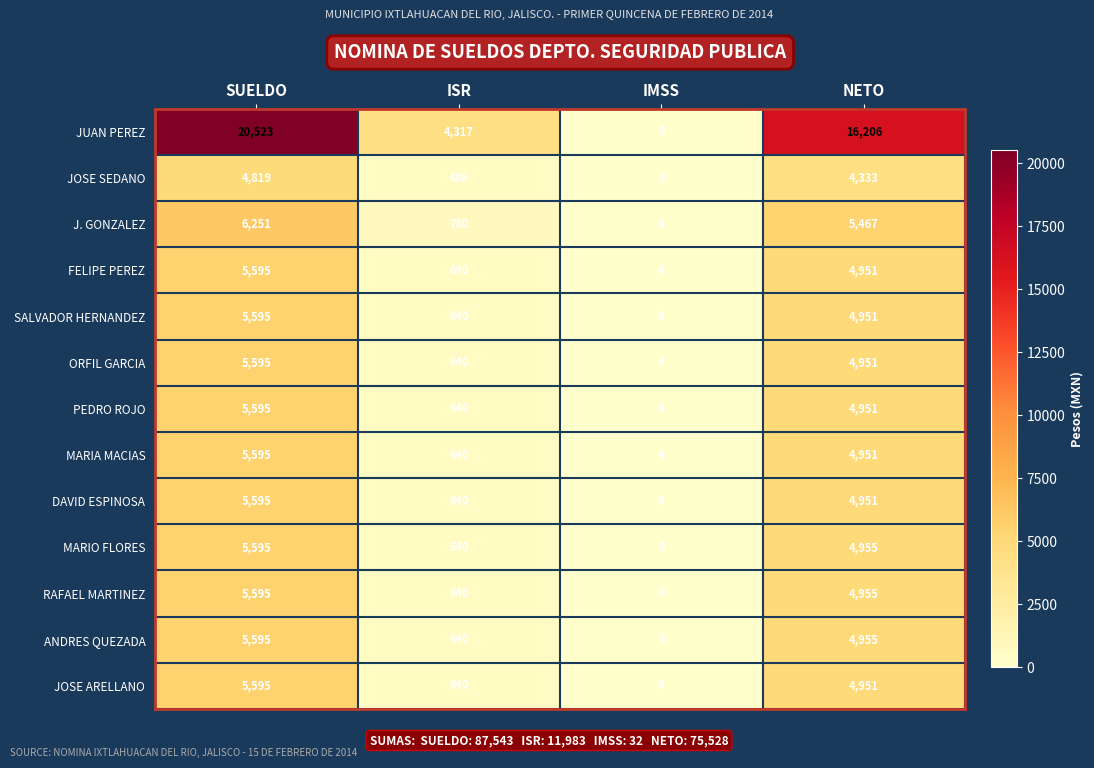

How many data points does each series have?

4